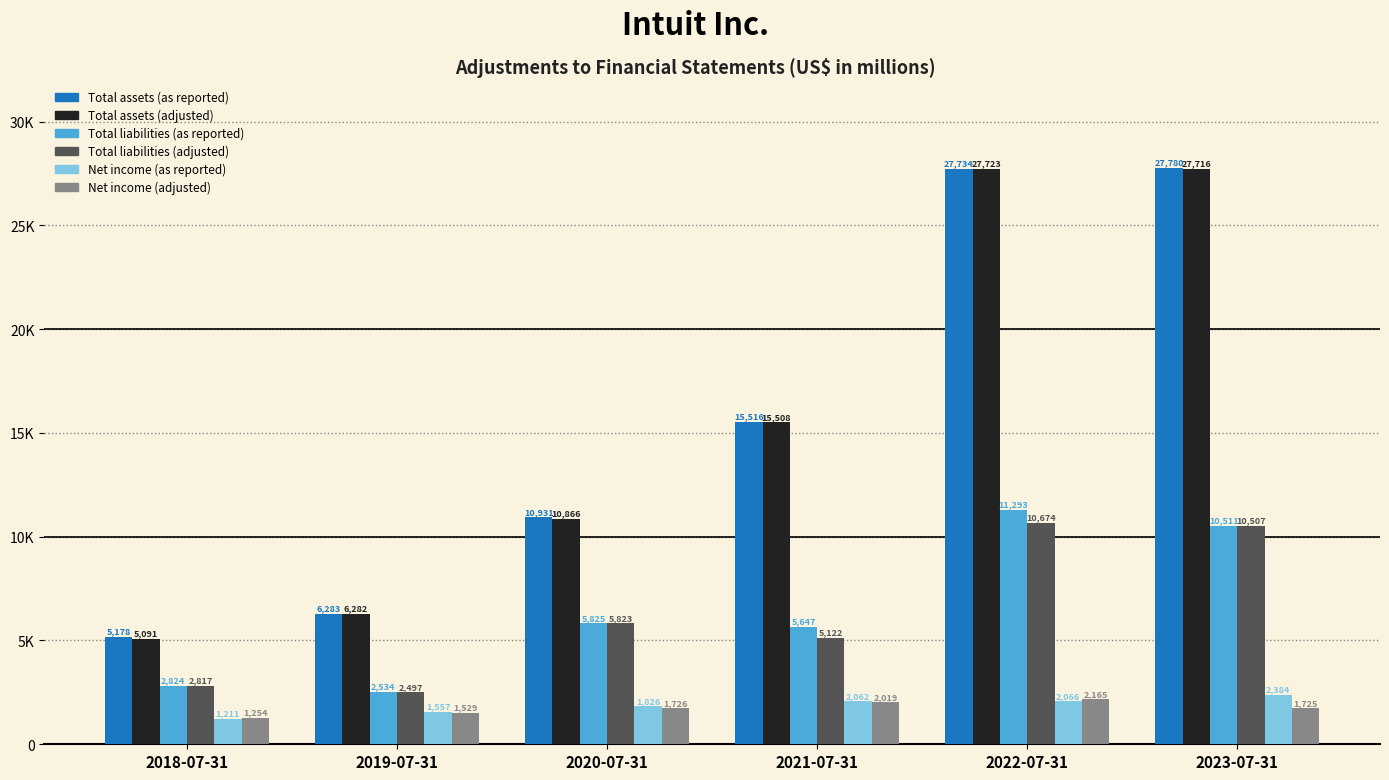

The Total assets (as reported) series shows 7251 at 2018-07-31. True or false?

False